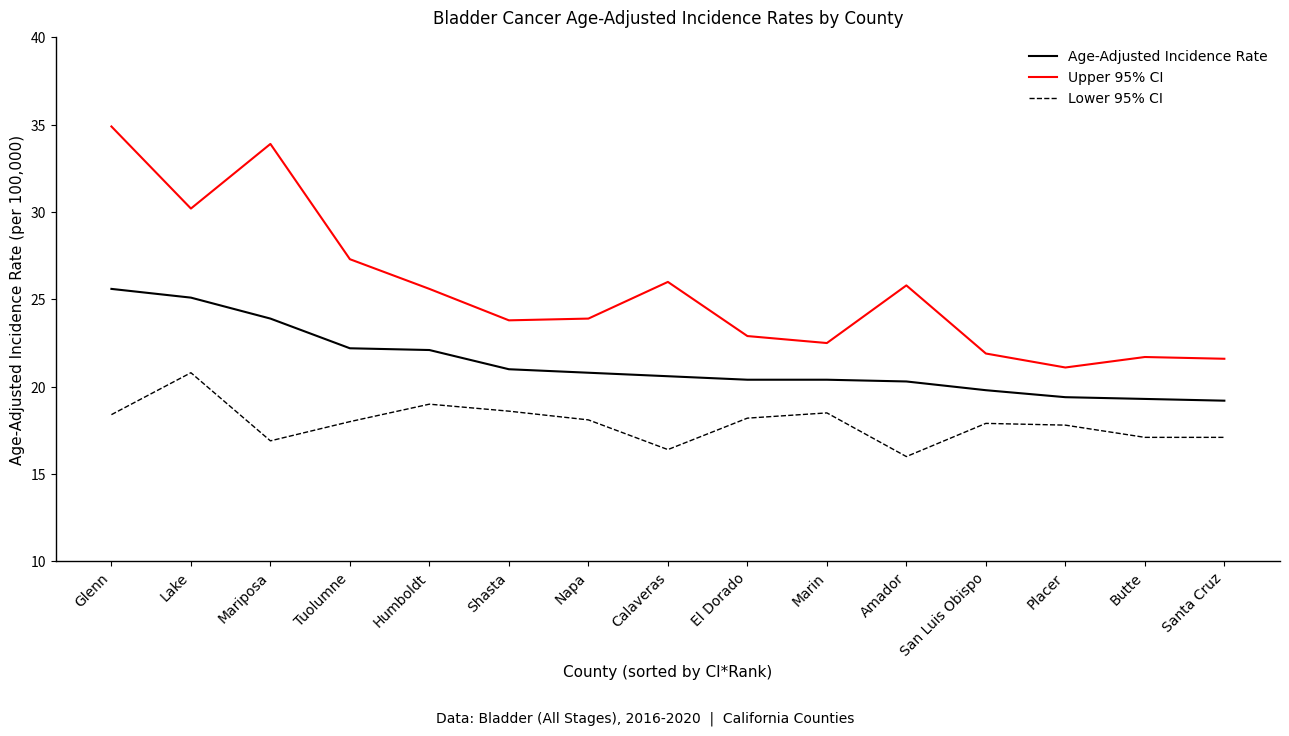

True or false: Upper 95% CI and Age-Adjusted Incidence Rate cross at least once.

False